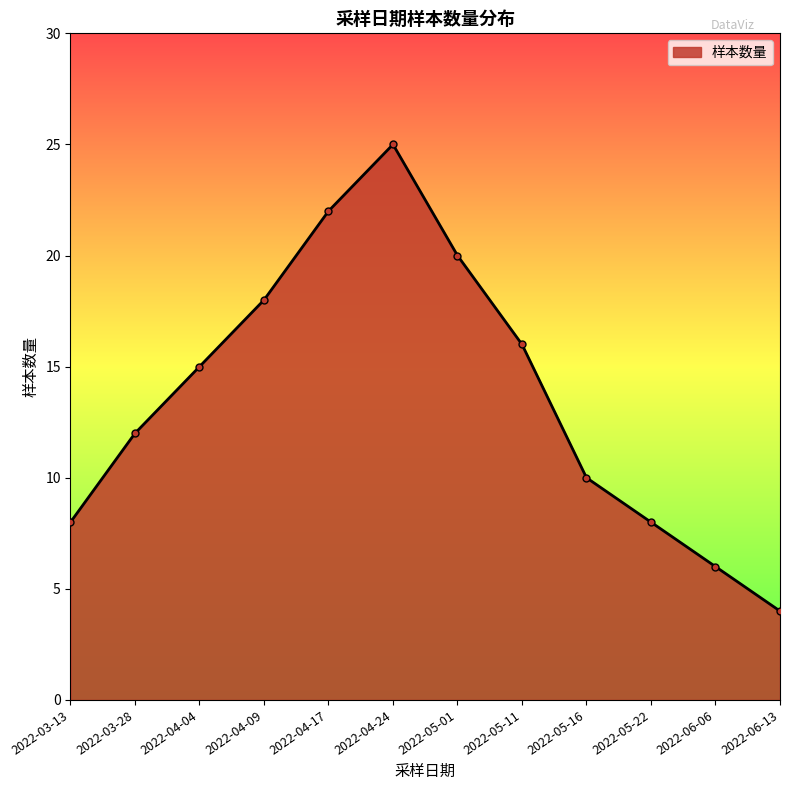

Read the value at 2022-06-13.

4